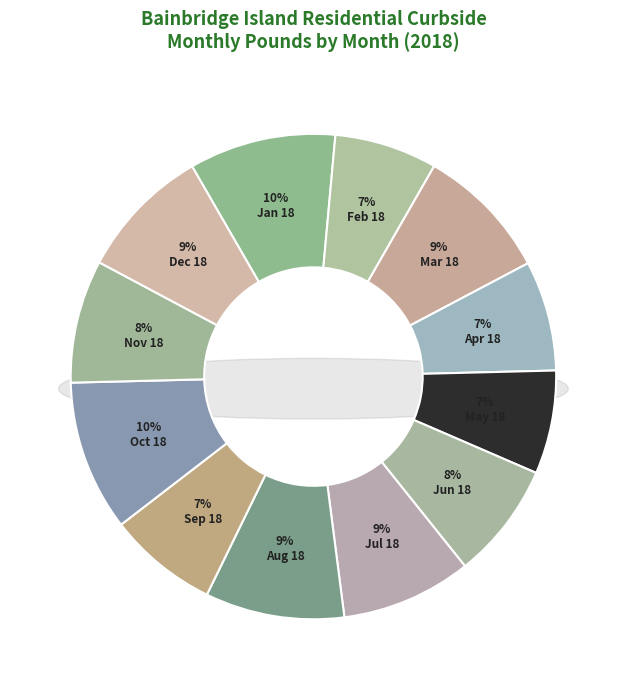

What percentage is NOT represented by Feb 18?

93.2%